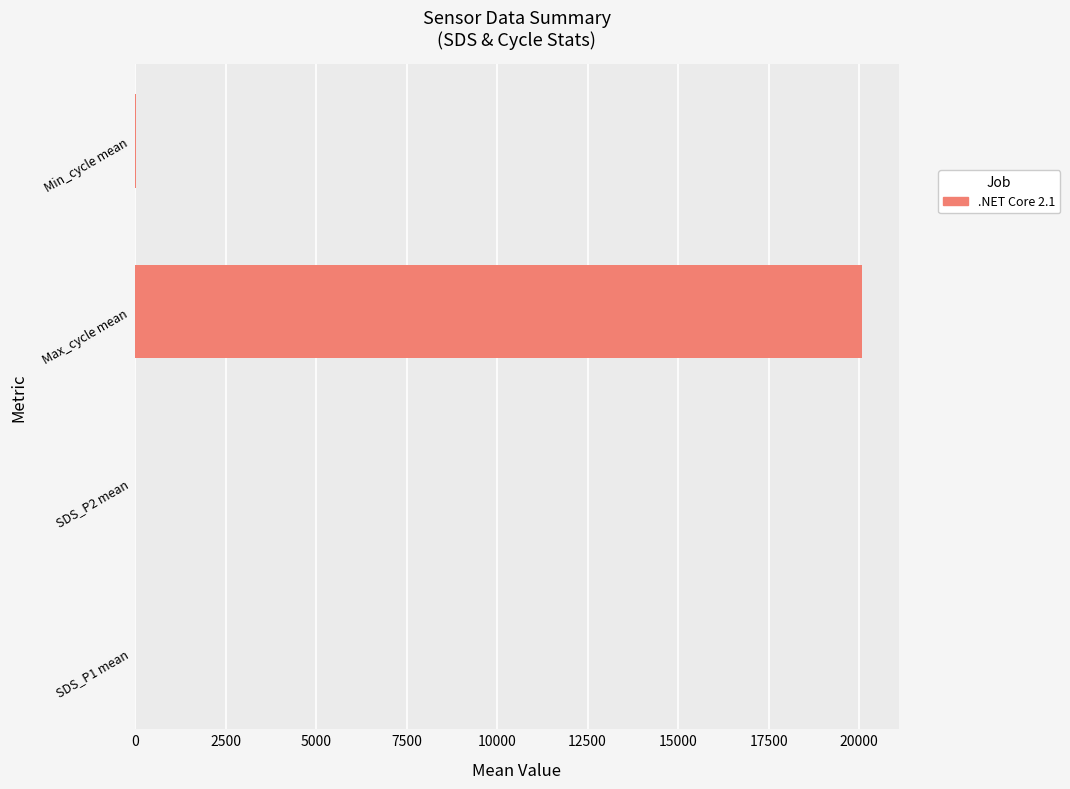

What is the greatest value displayed?

20090.1